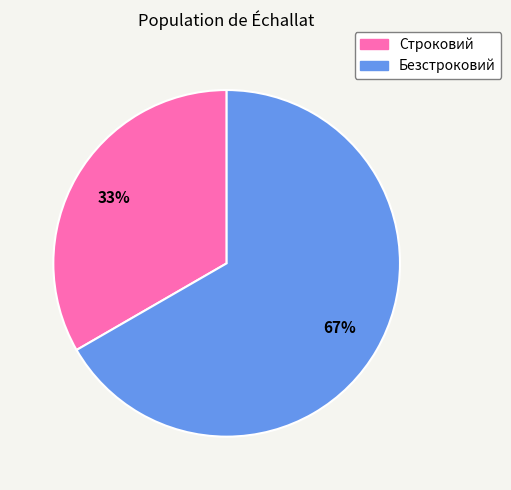

Which category has the smallest portion of the pie?

Строковий